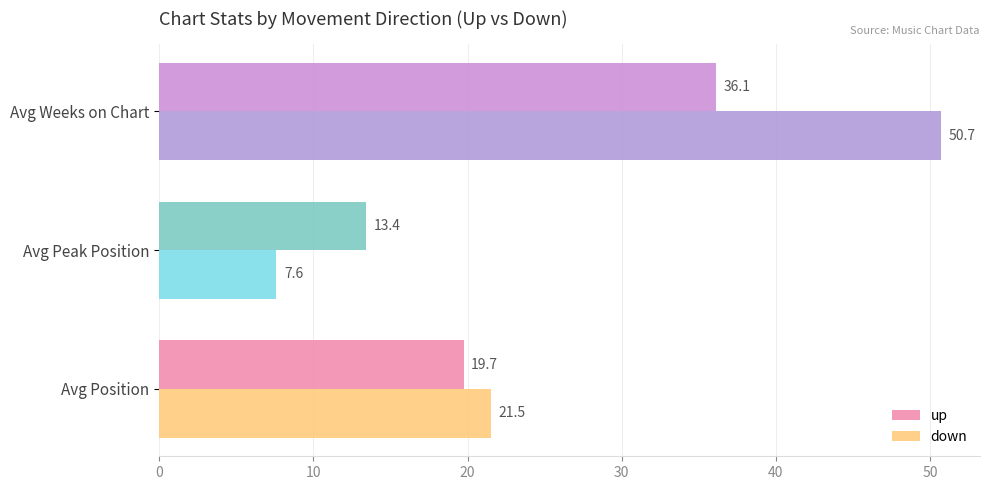

List the labels in order of down value, smallest first.

Avg Peak Position, Avg Position, Avg Weeks on Chart